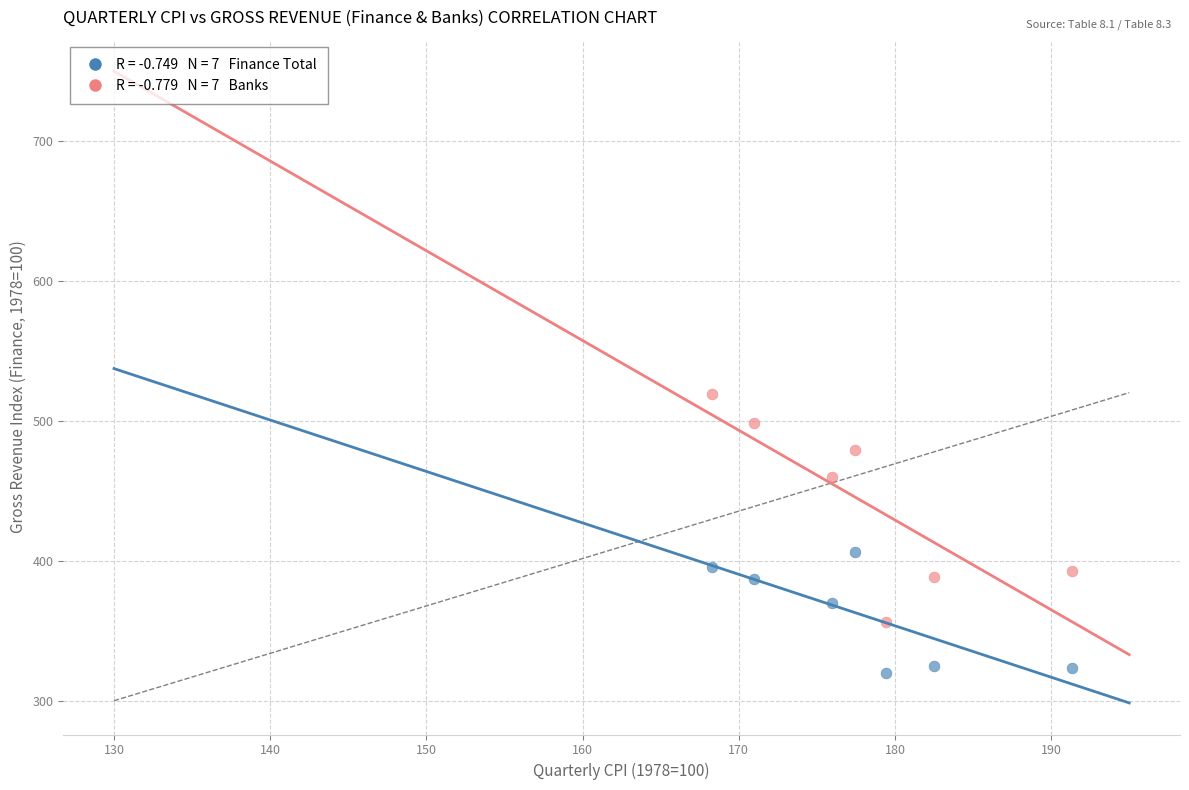

Across all data points, what is the range of X values (max minus min)?

23.1